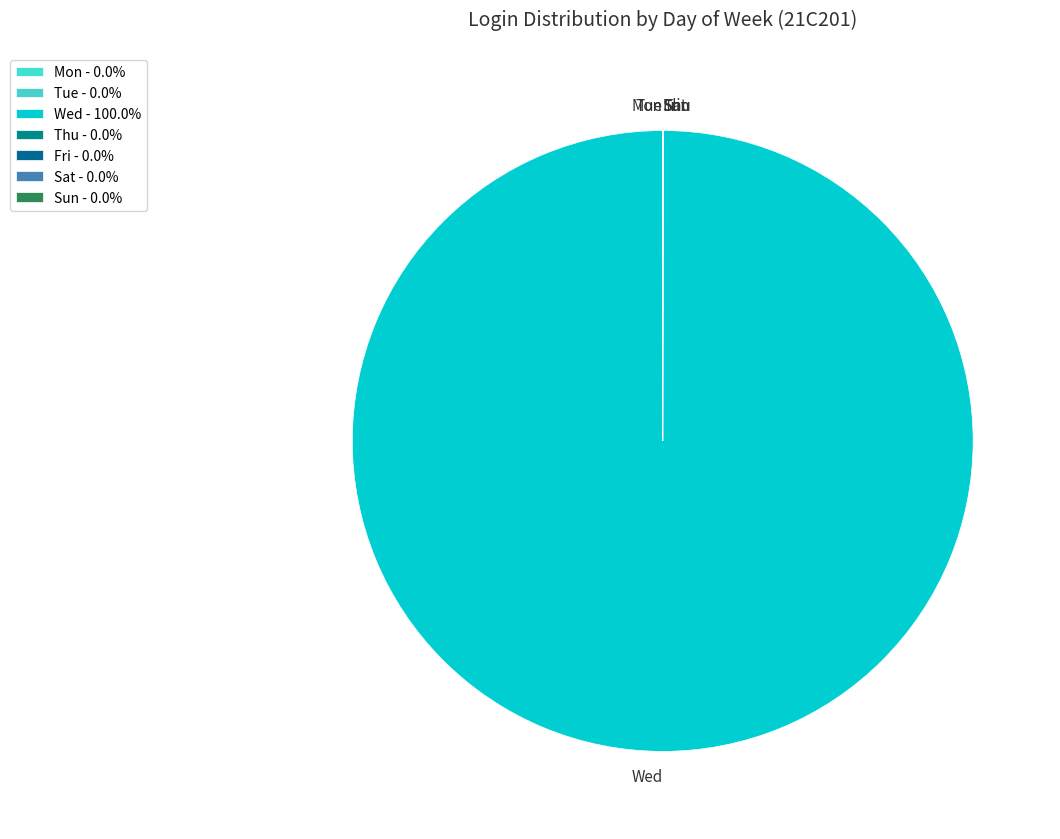

Which slice represents more than half of the pie?

Wed